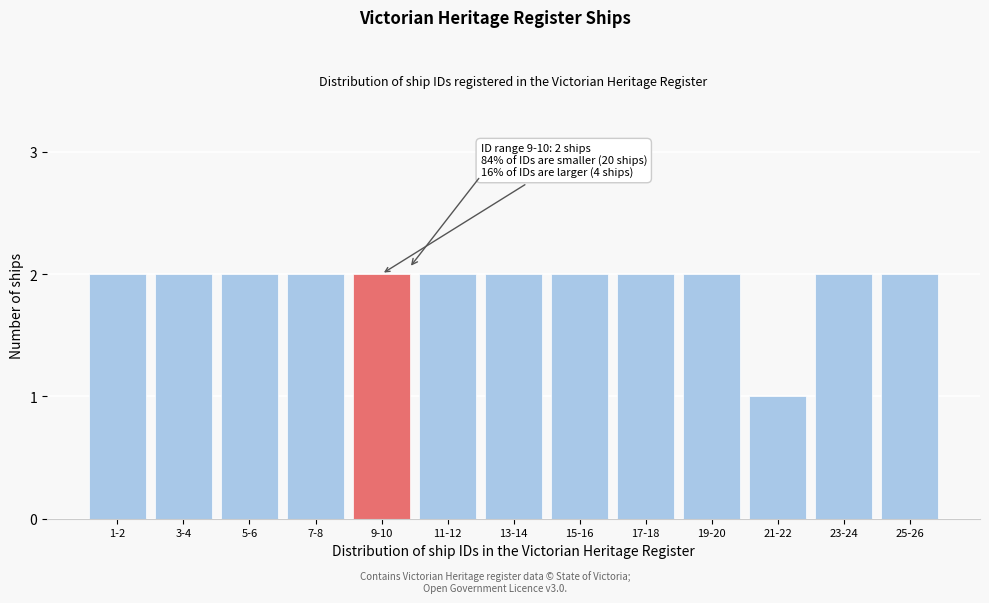

Reading left to right, extract all data points from this chart.

2	2	2	2	2	2	2	2	2	2	1	2	2